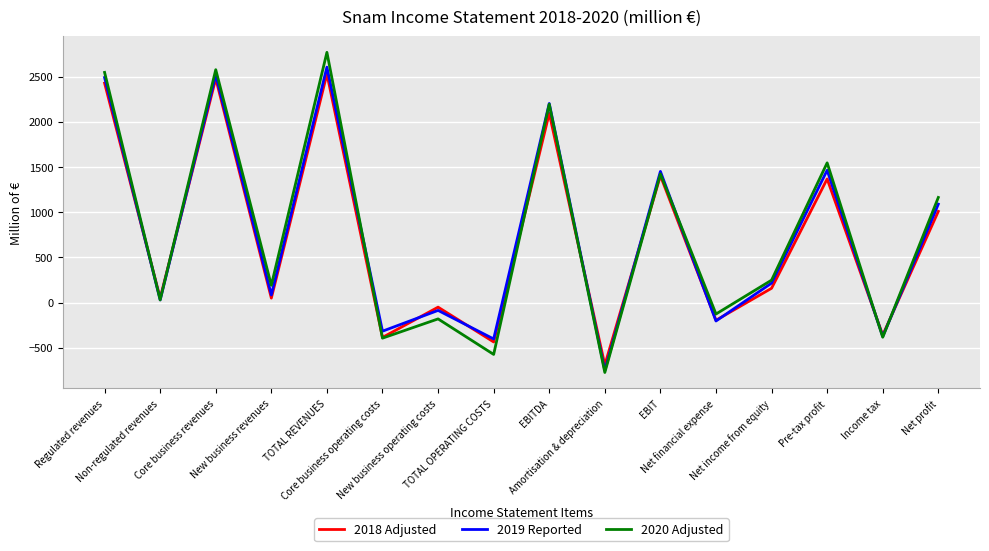

What is the minimum value shown in the chart?

-773